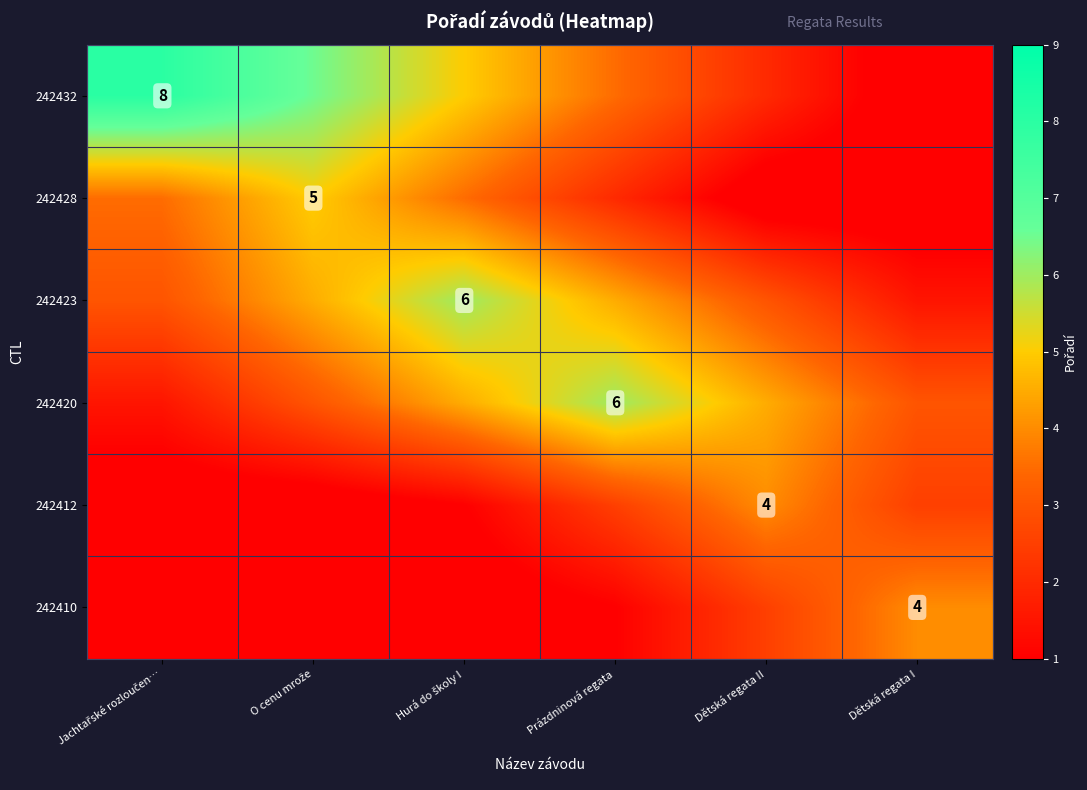

Is the value of 242412 at Dětská regata I greater than the value of 242428 at Dětská regata I?

Yes